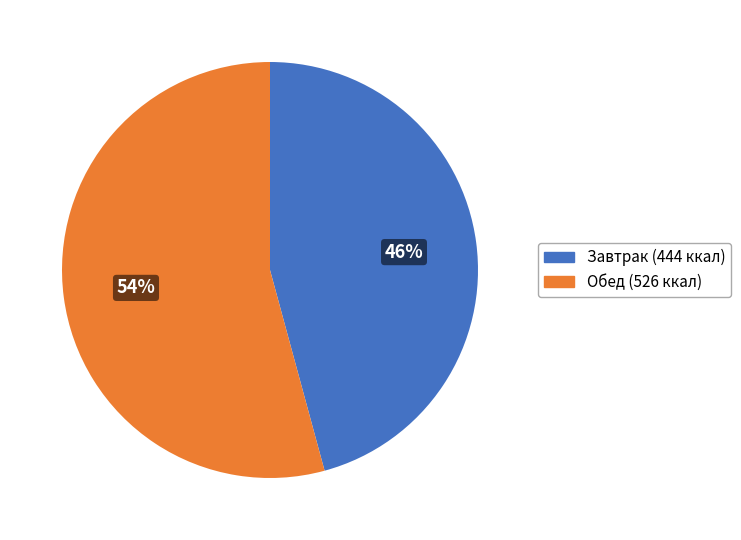

To the nearest percent, what is the difference between the largest and smallest slice percentages?

8%